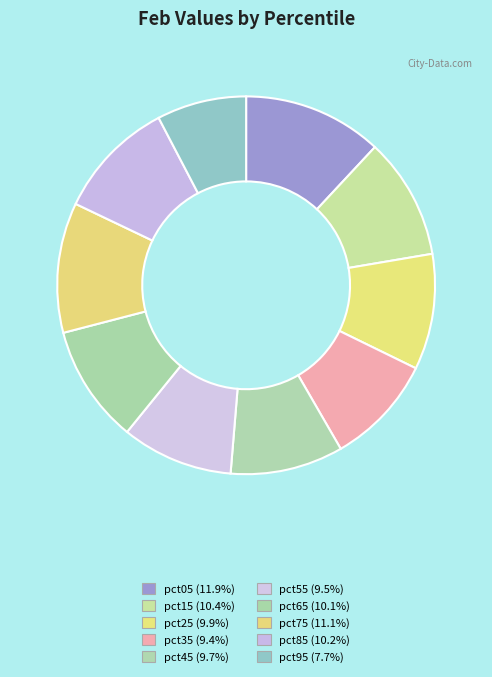

True or false: pct95 accounts for 8% of the total.

True